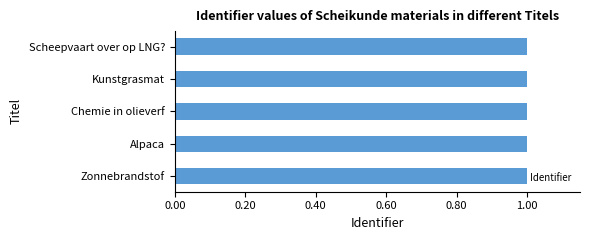

How many bars are there in total?

5